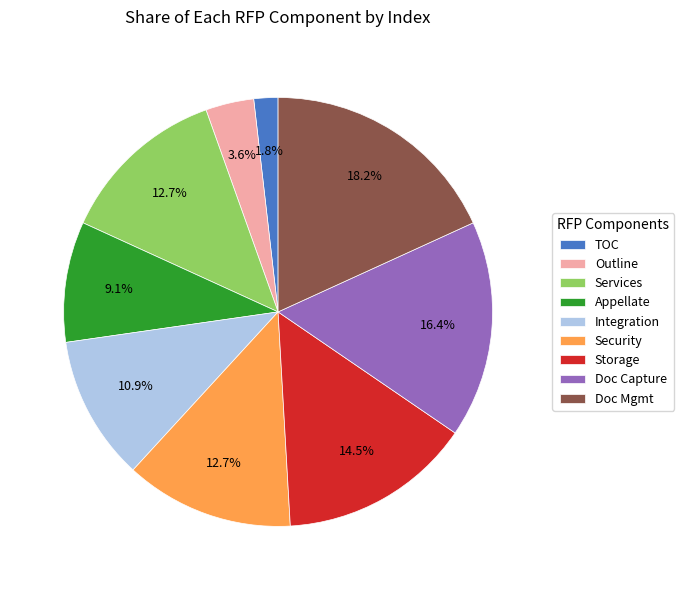

Is there a majority slice in this chart?

No